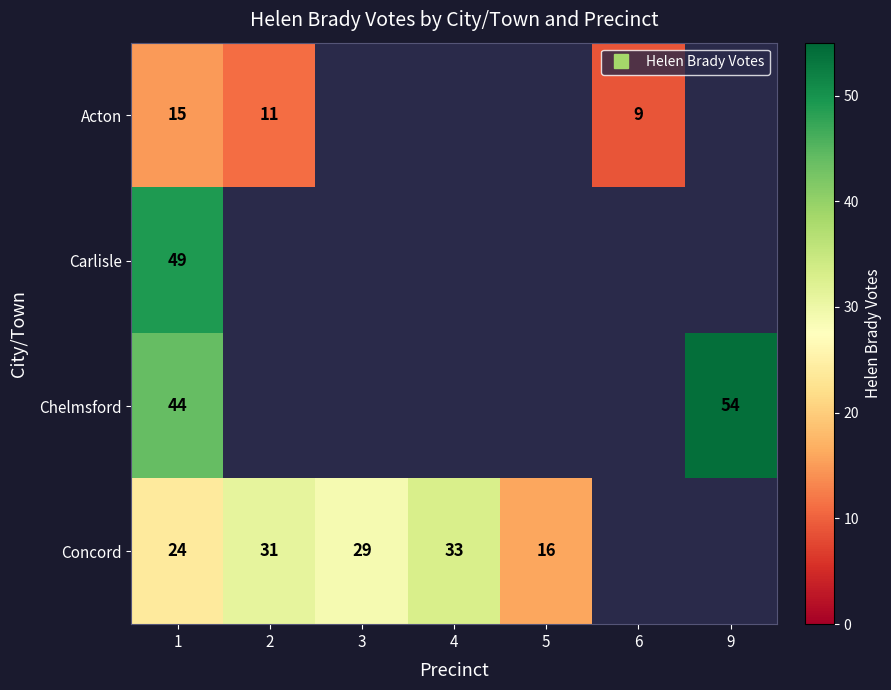

At which category does the chart reach its peak across all series?

9